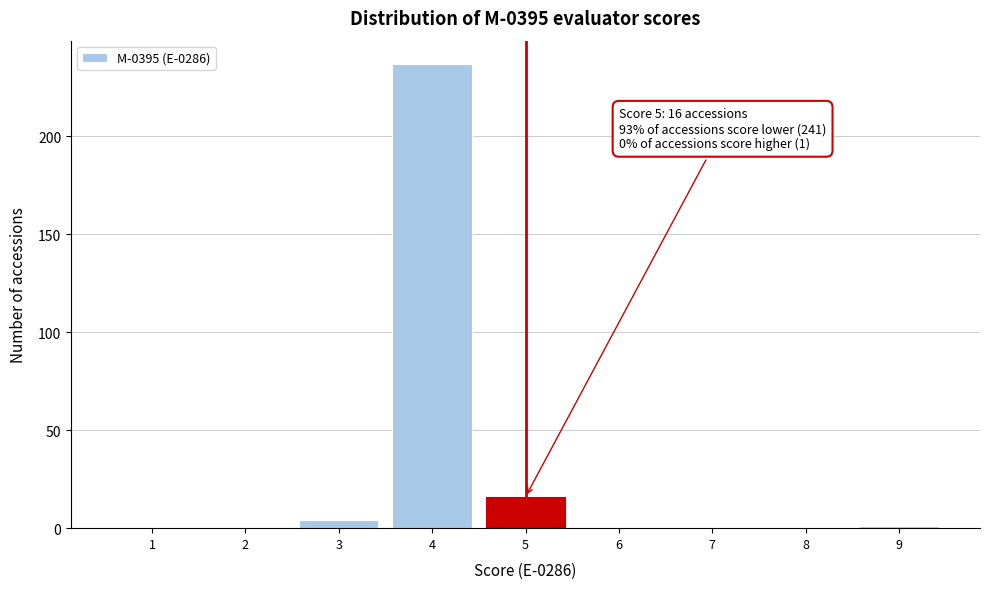

Reading left to right, extract all data points from this chart.

1=0	2=0	3=4	4=237	5=16	6=0	7=0	8=0	9=1